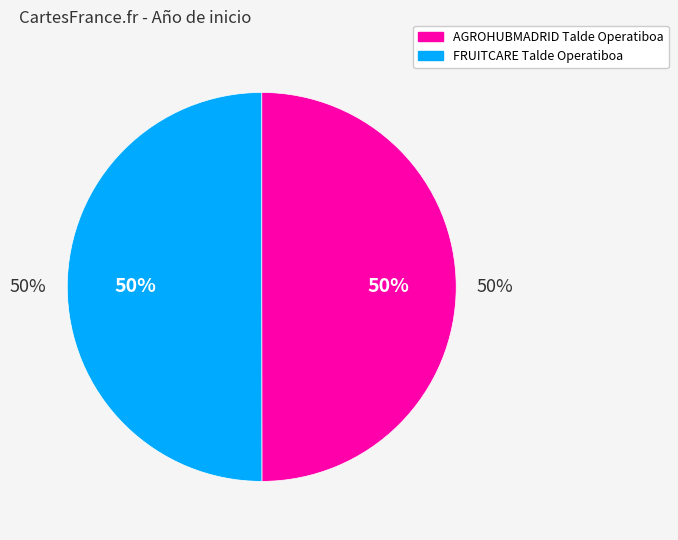

How many slices are in this pie chart?

2